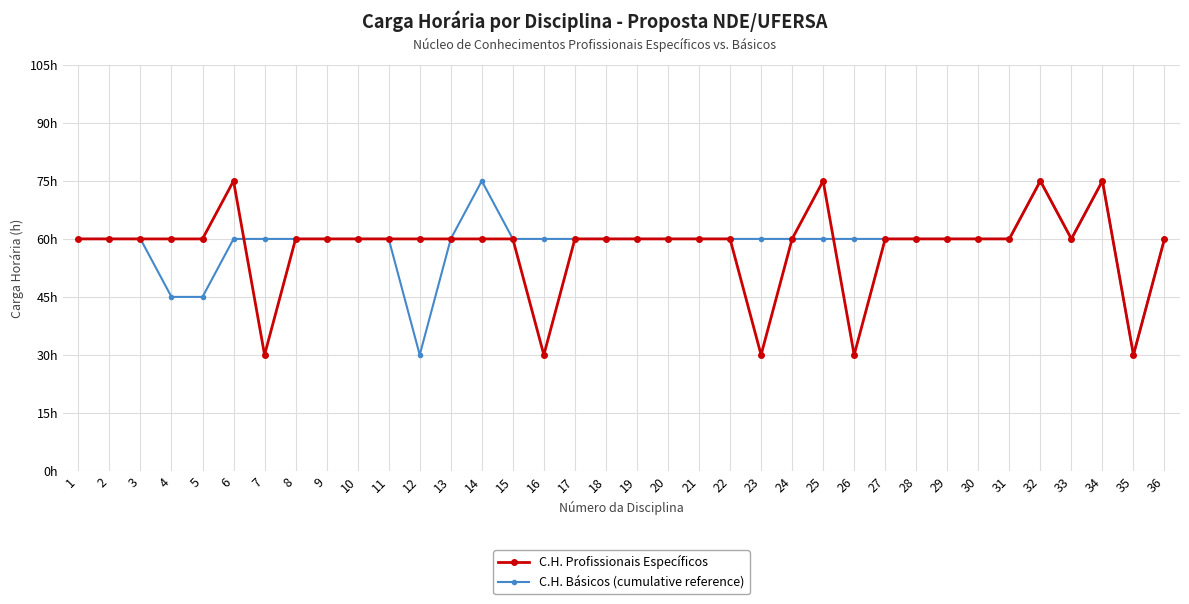

Reading right to left, what are all the values shown in this chart?

C.H. Profissionais Específicos: 36=60	35=30	34=75	33=60	32=75	31=60	30=60	29=60	28=60	27=60	26=30	25=75	24=60	23=30	22=60	21=60	20=60	19=60	18=60	17=60	16=30	15=60	14=60	13=60	12=60	11=60	10=60	9=60	8=60	7=30	6=75	5=60	4=60	3=60	2=60	1=60
C.H. Básicos (cumulative reference): 36=60	35=30	34=75	33=60	32=75	31=60	30=60	29=60	28=60	27=60	26=60	25=60	24=60	23=60	22=60	21=60	20=60	19=60	18=60	17=60	16=60	15=60	14=75	13=60	12=30	11=60	10=60	9=60	8=60	7=60	6=60	5=45	4=45	3=60	2=60	1=60